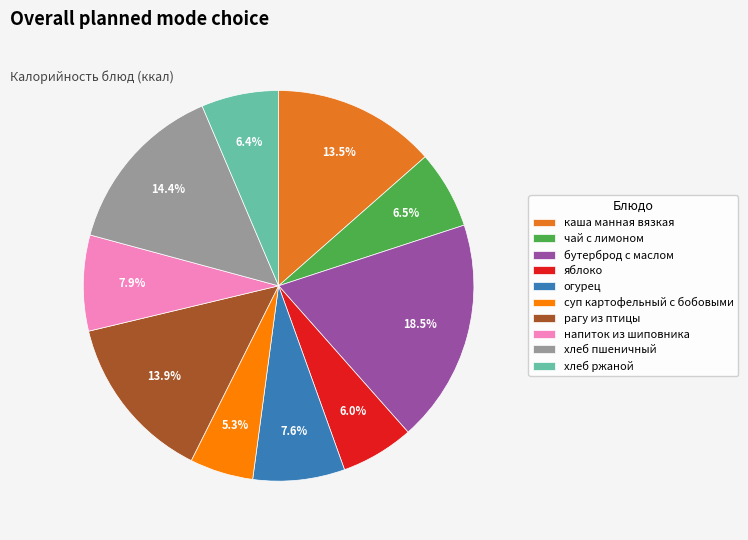

Is the sum of огурец and хлеб пшеничный greater than half?

No